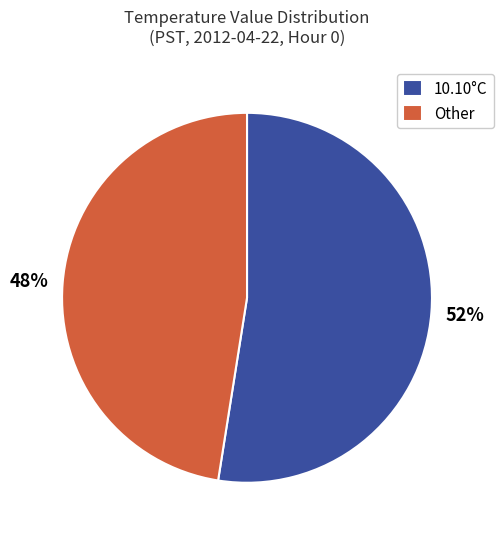

What percentage is the Other slice, to the nearest percent?

48%